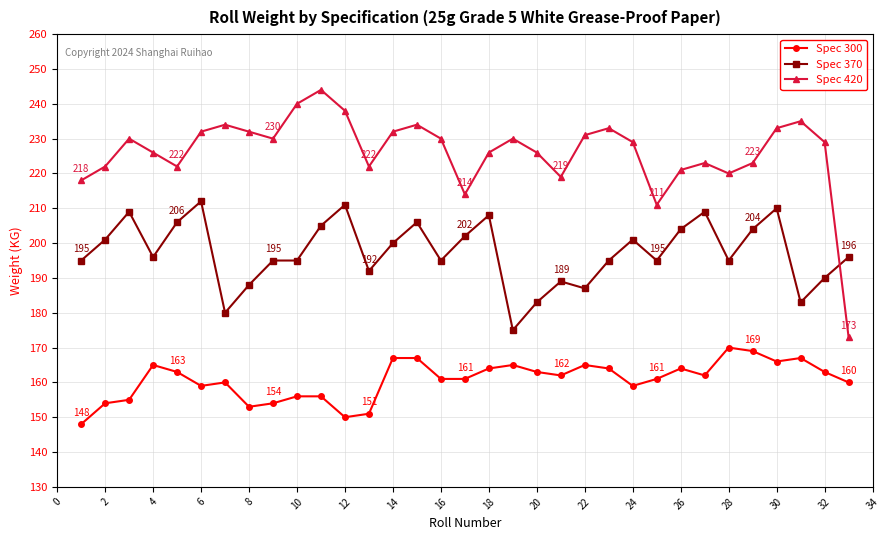

What is the greatest value displayed?

244